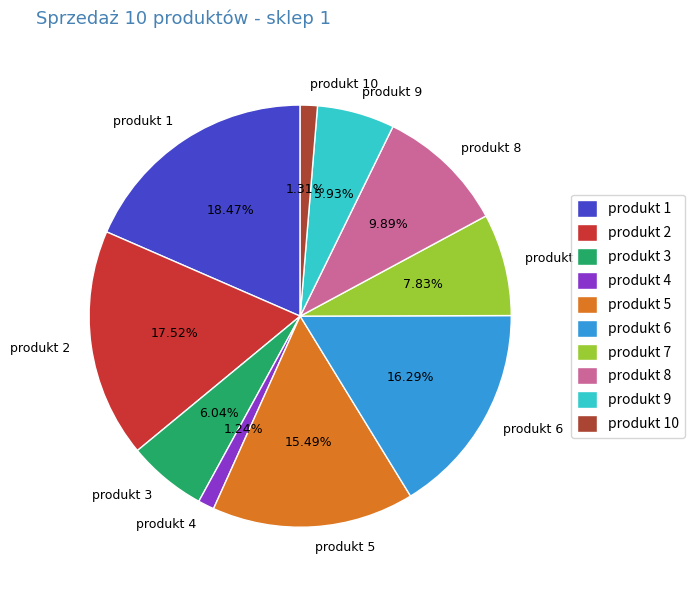

Does any single category account for the majority?

No